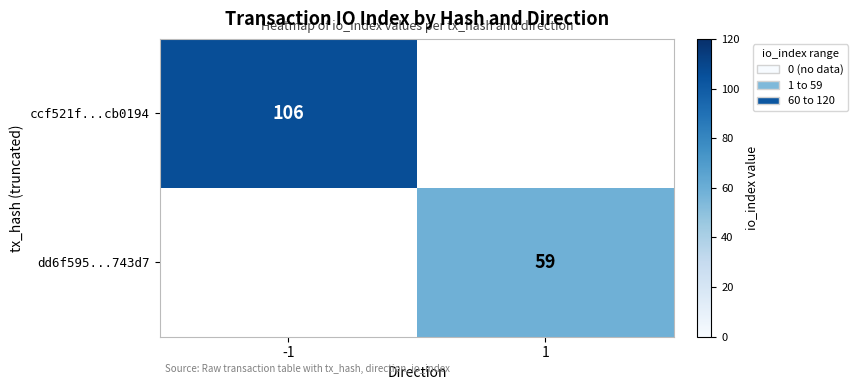

At which category is the sum across all series the highest?

-1